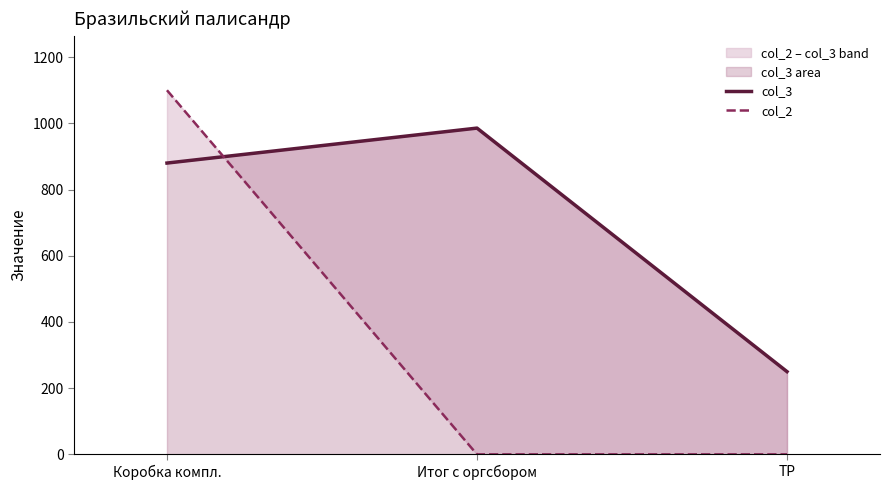

What are all the series names shown in the legend?

col_3, col_2